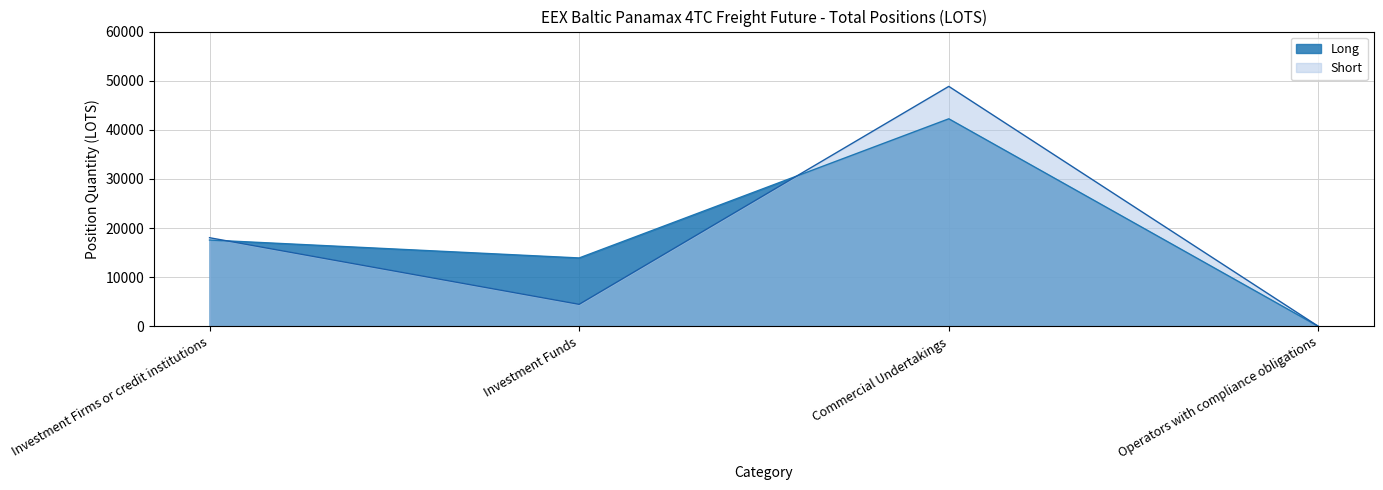

At which category does Long reach its first local peak?

Commercial Undertakings